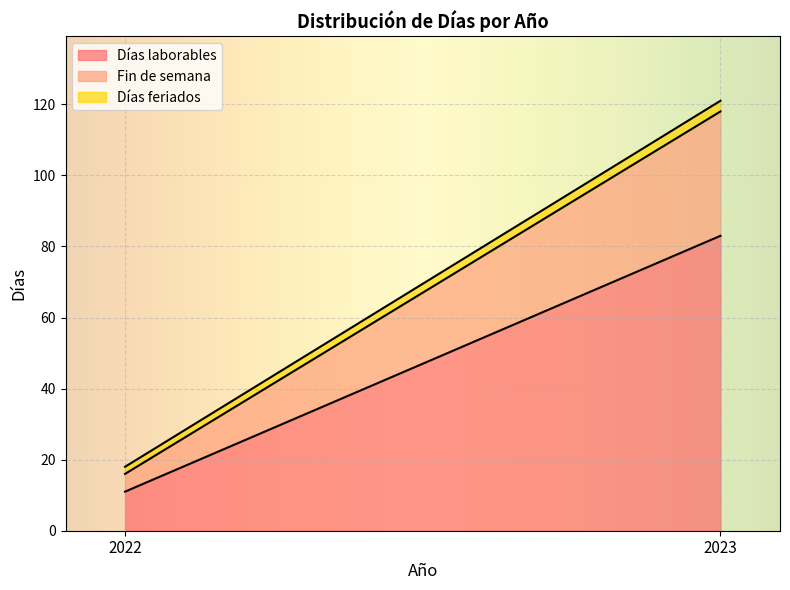

What are all the series names shown in the legend?

Días laborables, Fin de semana, Días feriados